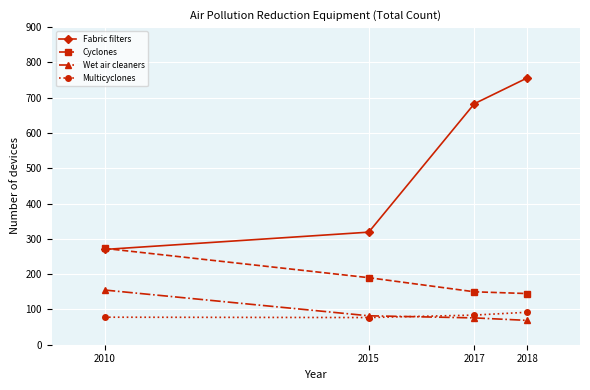

What is the value of the Wet air cleaners point at the 3rd from the left?

76